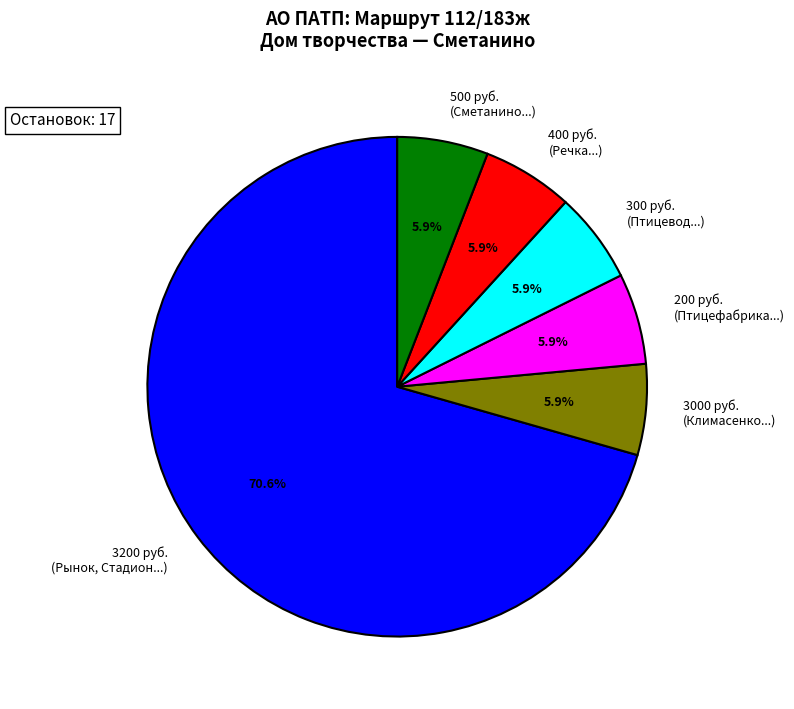

What percentage is NOT represented by 500 руб. (Сметанино...)?

94.1%